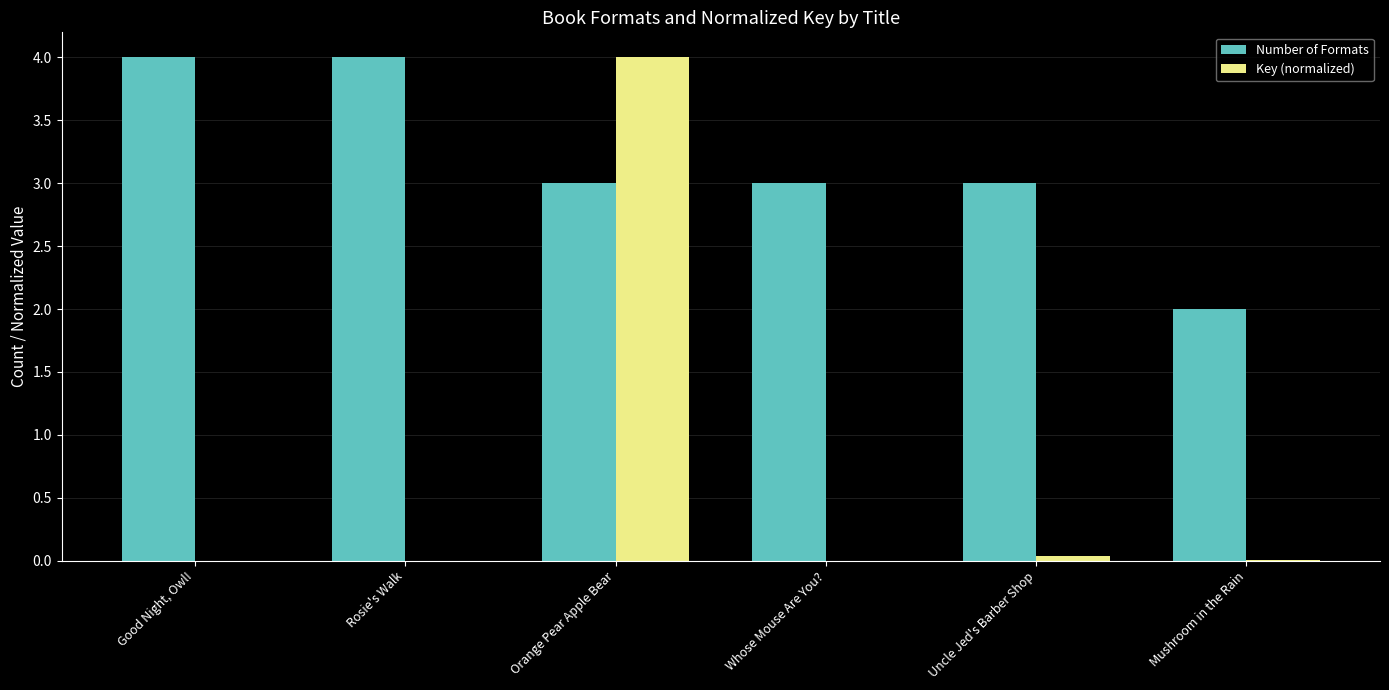

Is it true that Number of Formats equals 3.0 at Whose Mouse Are You??

True